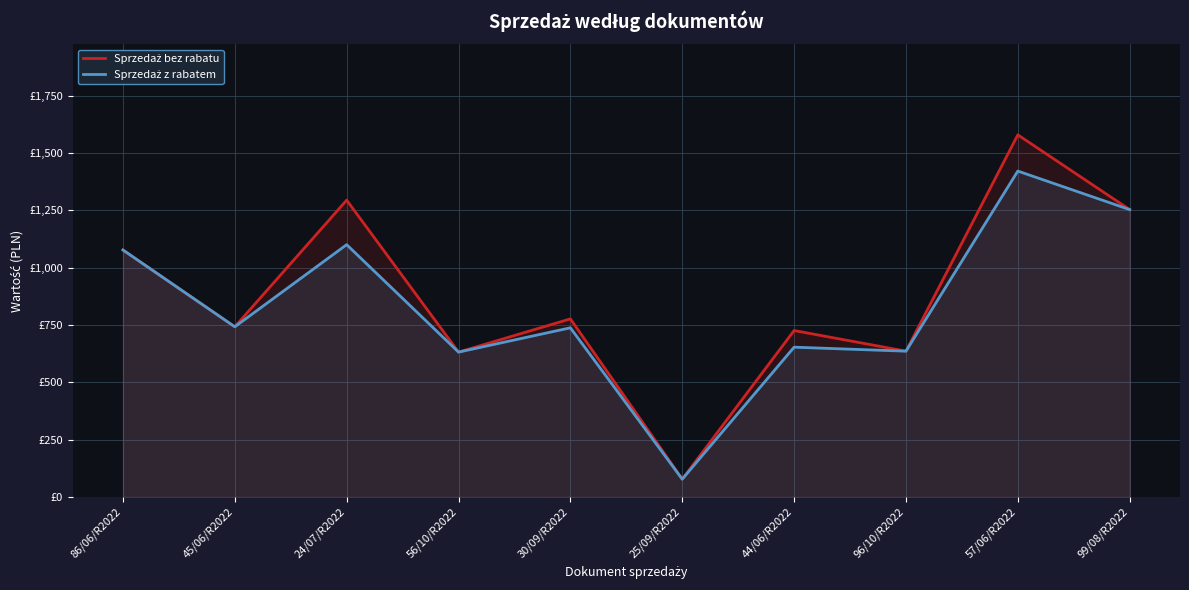

Reading left to right, what are all the values shown in this chart?

Sprzedaż bez rabatu: 86/06/R2022=1077.5	45/06/R2022=742.4	24/07/R2022=1295.0	56/10/R2022=631.8	30/09/R2022=776.8	25/09/R2022=77.4	44/06/R2022=725.9	96/10/R2022=635.9	57/06/R2022=1579.9	99/08/R2022=1253.8
Sprzedaż z rabatem: 86/06/R2022=1077.5	45/06/R2022=742.4	24/07/R2022=1100.8	56/10/R2022=631.8	30/09/R2022=737.9	25/09/R2022=77.4	44/06/R2022=653.3	96/10/R2022=635.9	57/06/R2022=1421.9	99/08/R2022=1253.8